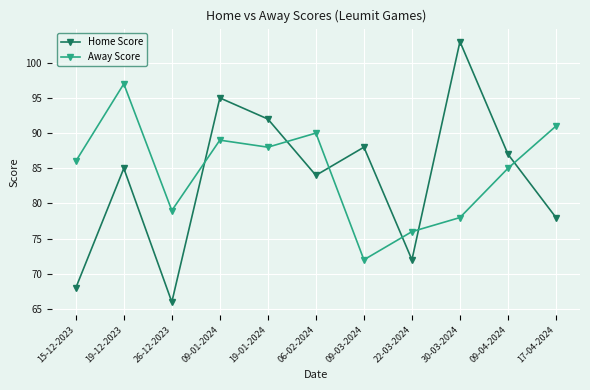

Is it true that Away Score equals 78 at 30-03-2024?

True